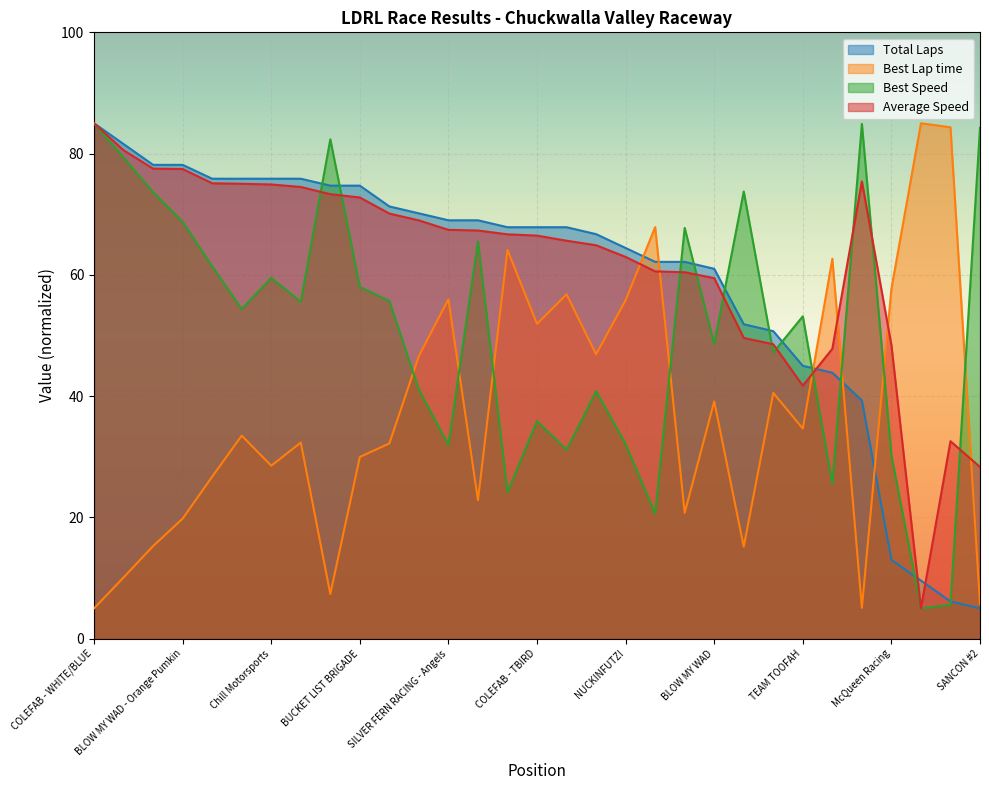

The value of Average Speed at MISSING PART RACING is 47.8. True or false?

True